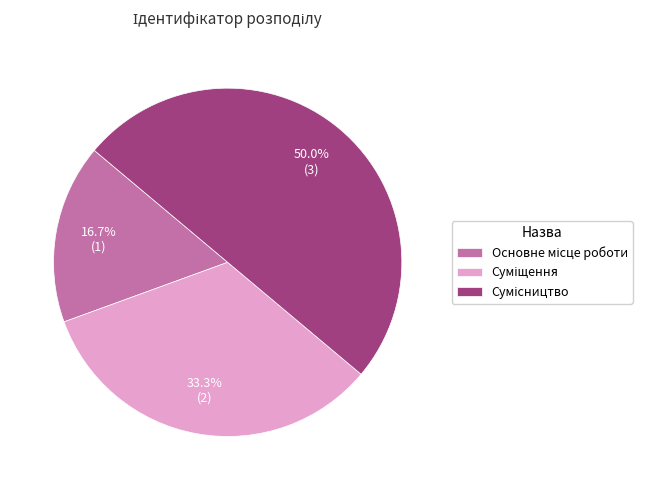

How many segments does this pie chart have?

3